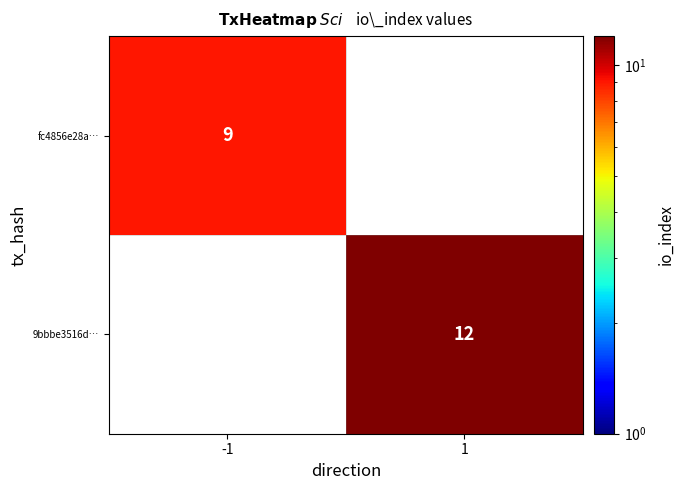

The value of 9bbbe3516d… at 1 is 18. True or false?

False